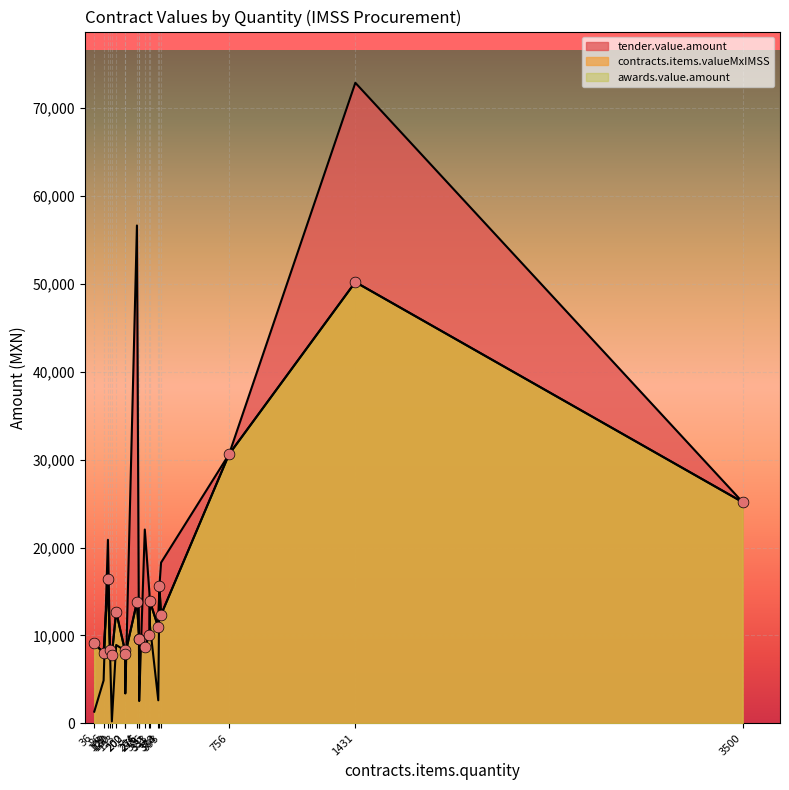

Which series has the widest spread of Y values?

tender.value.amount